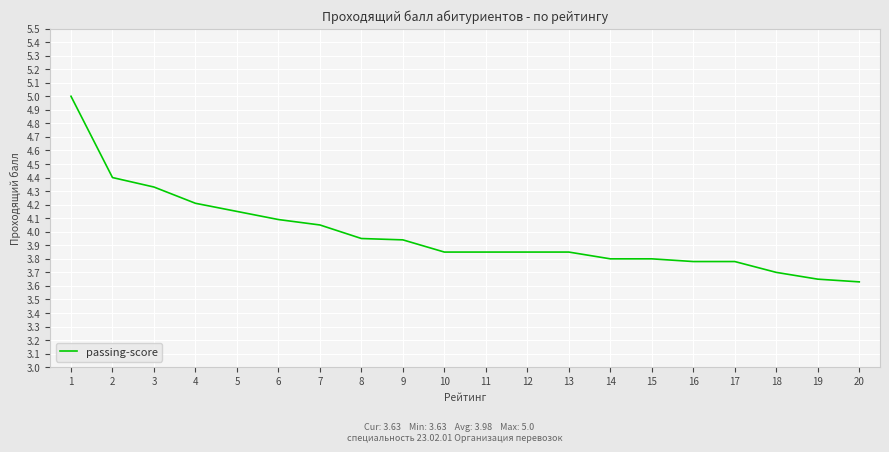

What is the difference between the maximum and minimum values?

1.4